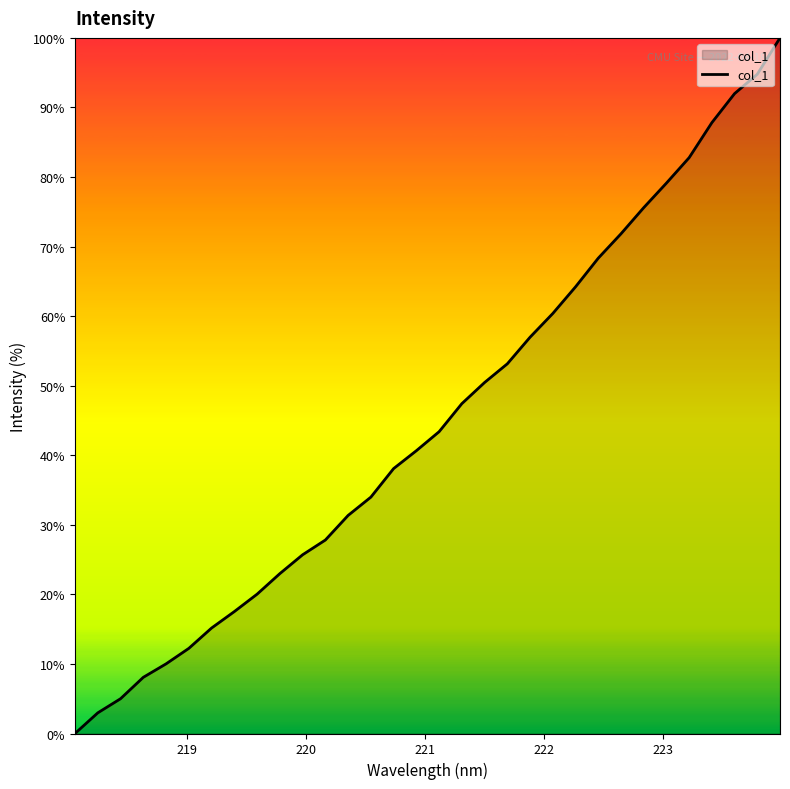

What is the greatest value displayed?

100.0